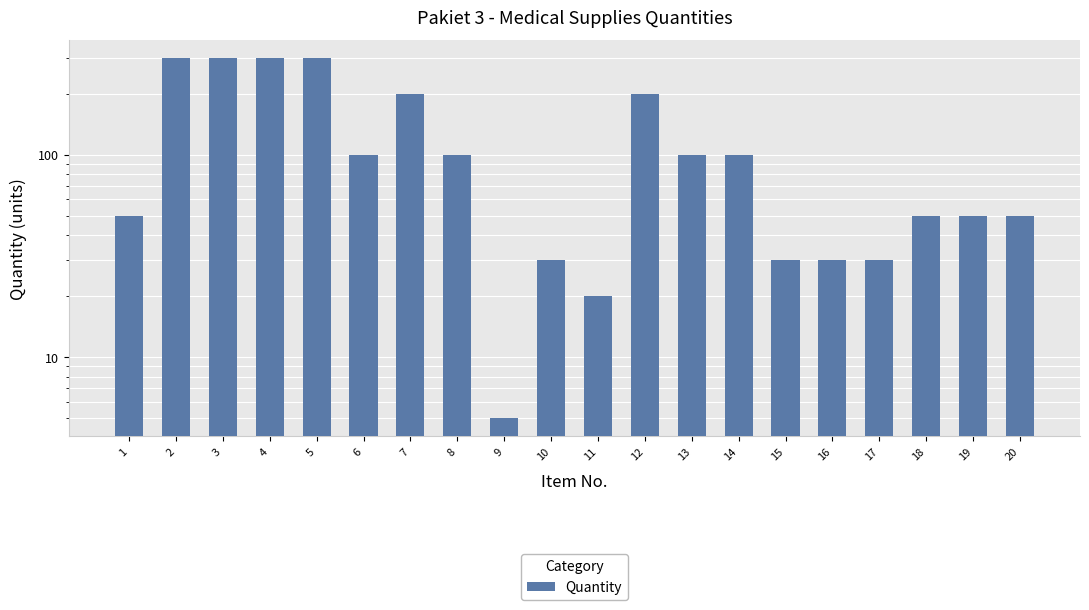

Approximately how many times larger is the value at 18 compared to 4?

0.2